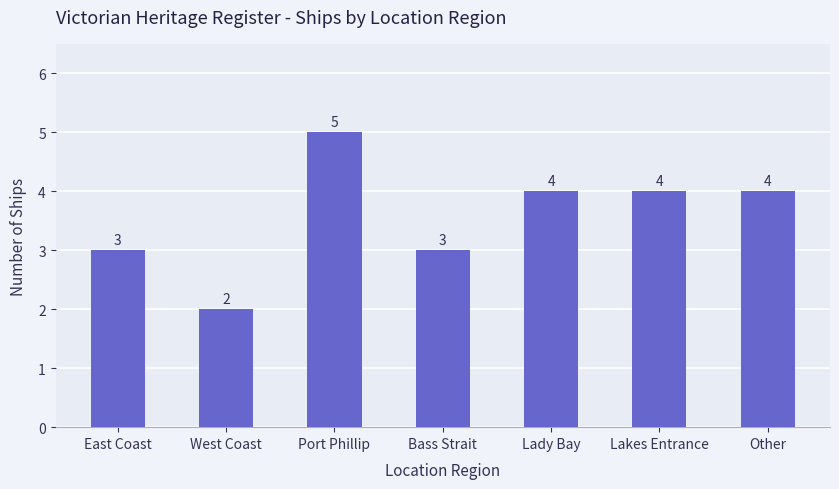

The value at Port Phillip is 3. True or false?

False